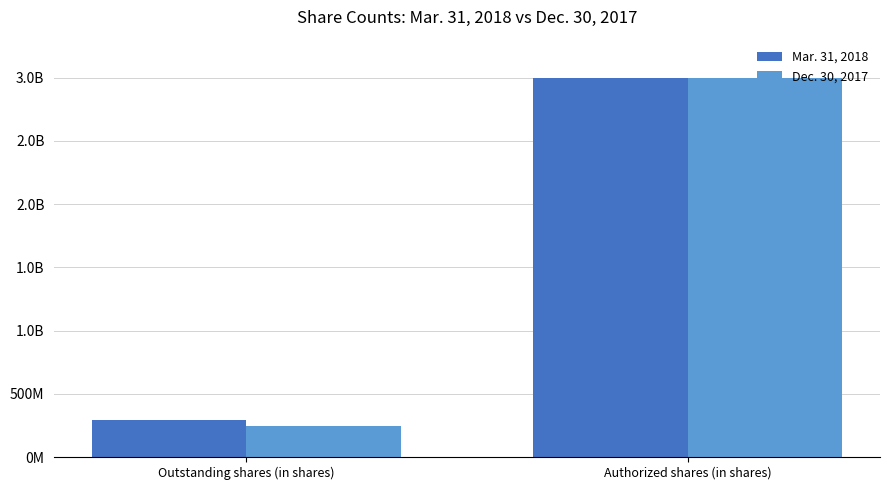

What is the highest value of the Dec. 30, 2017 series?

3000000000